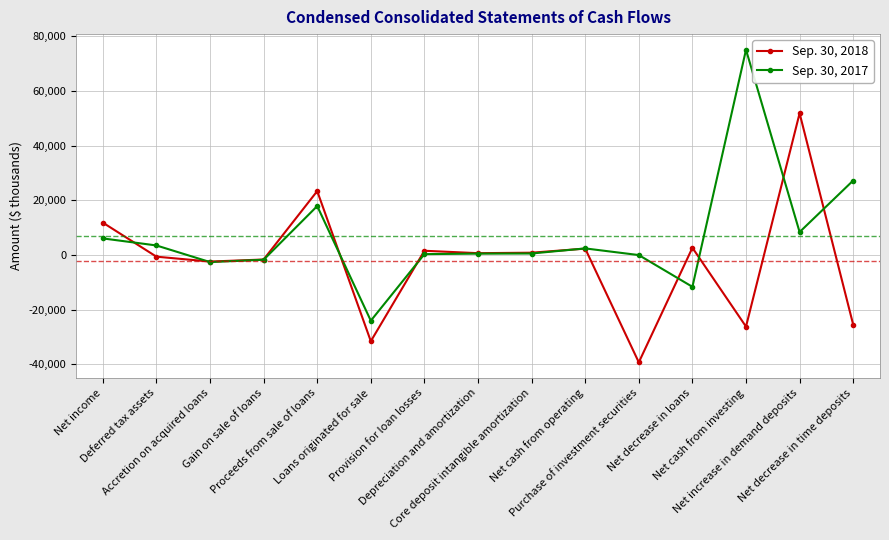

What is the sum of the Sep. 30, 2017 values at Accretion on acquired loans and Net decrease in time deposits?

24722